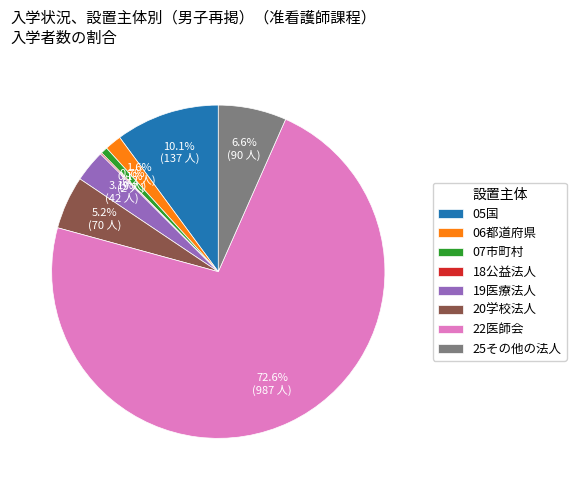

Combined, do 06都道府県 and 22医師会 account for over 50%?

Yes